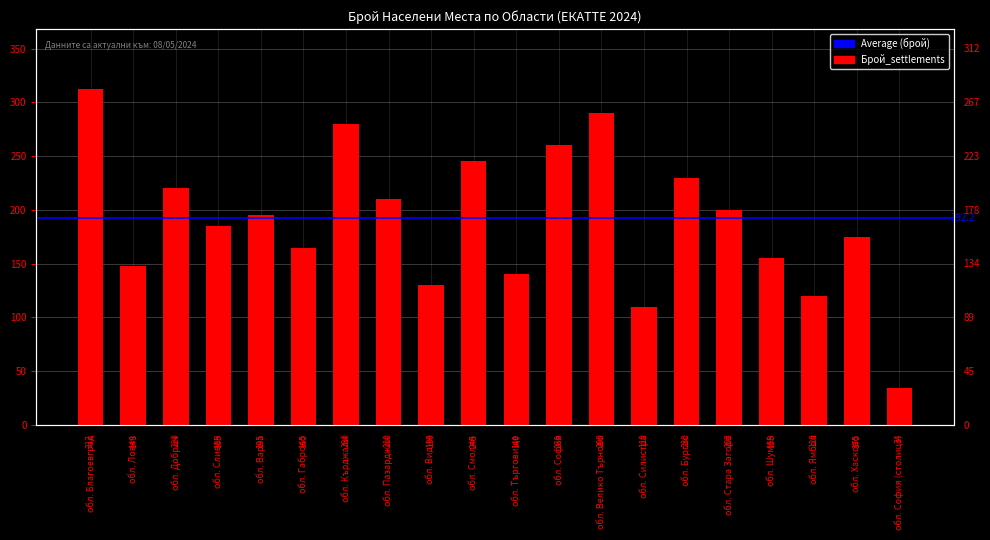

What is the change in value from обл. Пазарджик to обл. Силистра?

-100